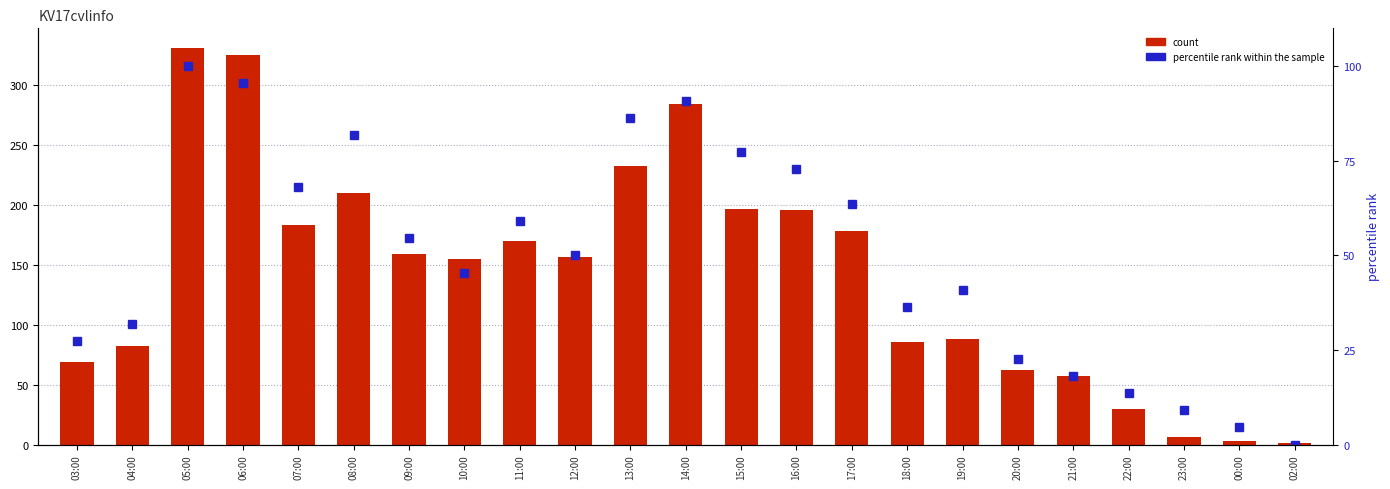

What is the label of the 3rd bar from the right?

23:00